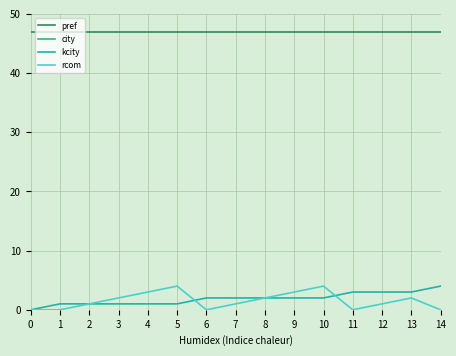

The value of city at 7 is 123. True or false?

False